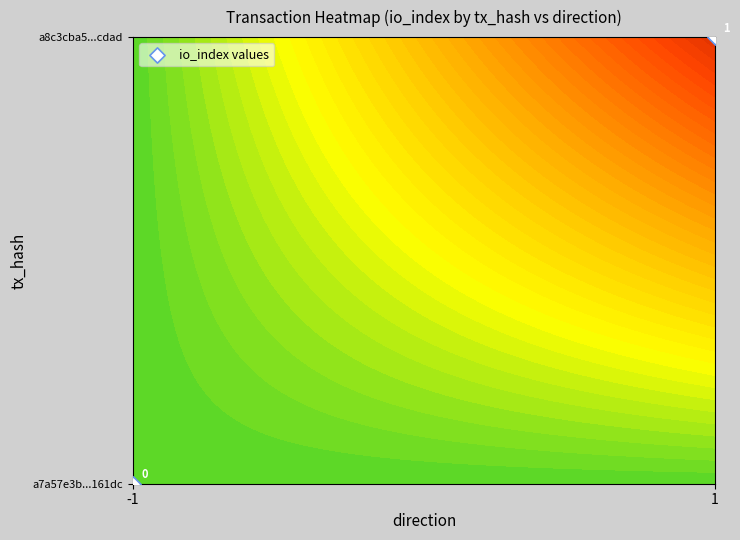

Reading right to left, extract all data points from this chart.

1=1	-1=0